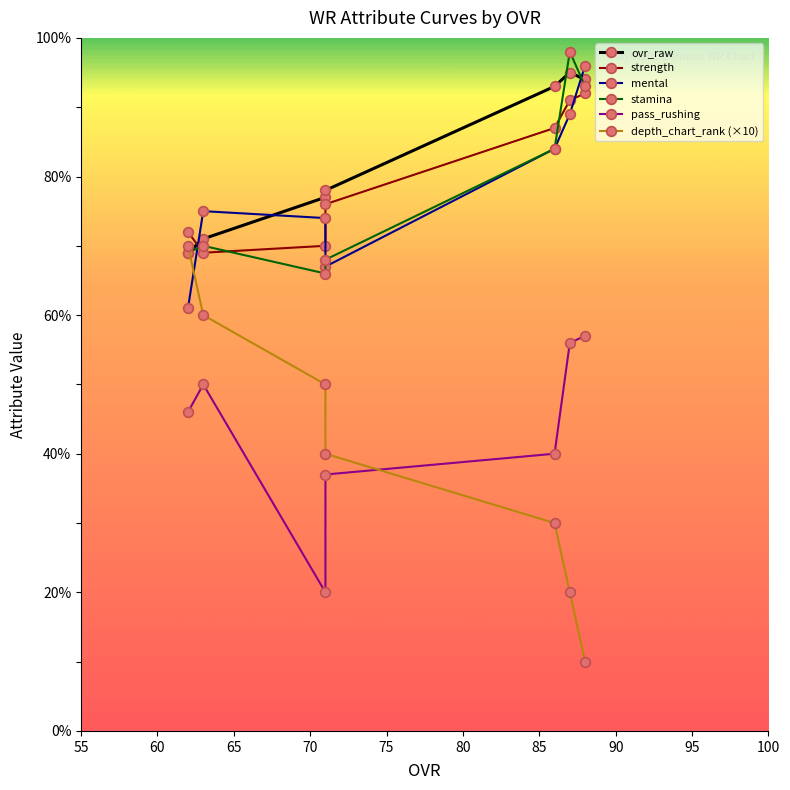

Reading left to right, list all the values displayed in this chart.

ovr_raw: 69	71	77	78	93	95	94
strength: 72	69	70	76	87	91	92
mental: 61	75	74	67	84	89	96
stamina: 69	70	66	68	84	98	93
pass_rushing: 46	50	20	37	40	56	57
depth_chart_rank (×10): 70	60	50	40	30	20	10